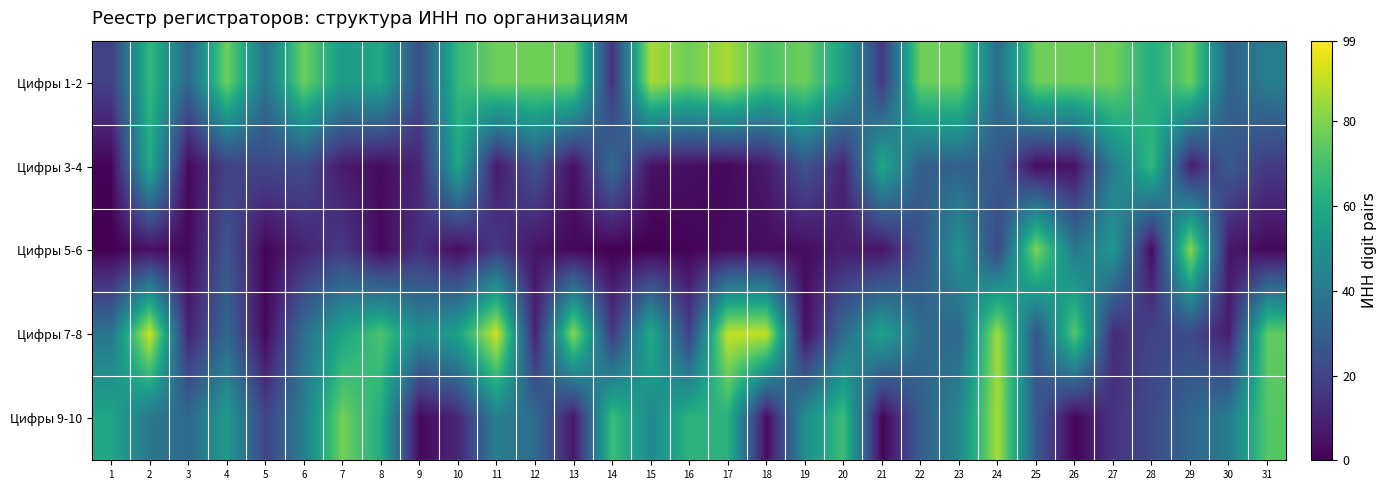

Which series has the largest range (max minus min)?

Цифры 7-8